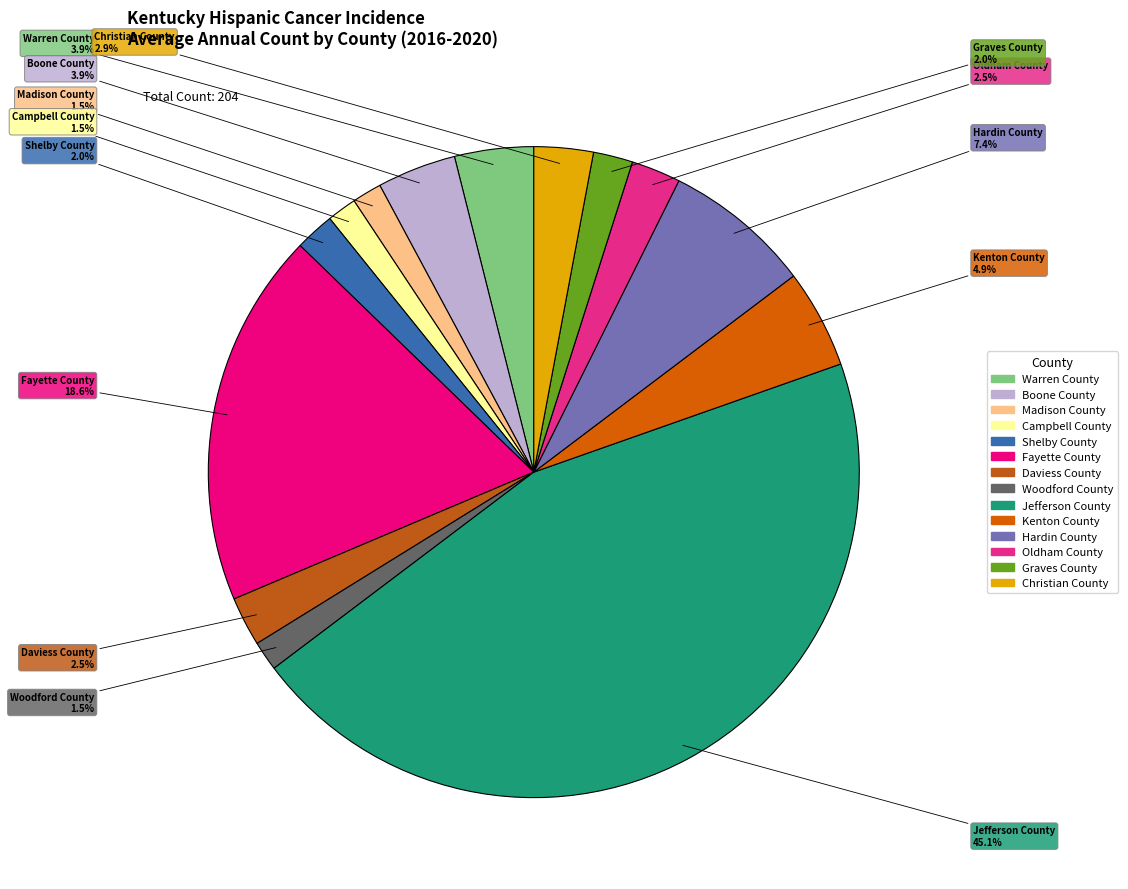

What percentage is NOT represented by Christian County?

97.1%